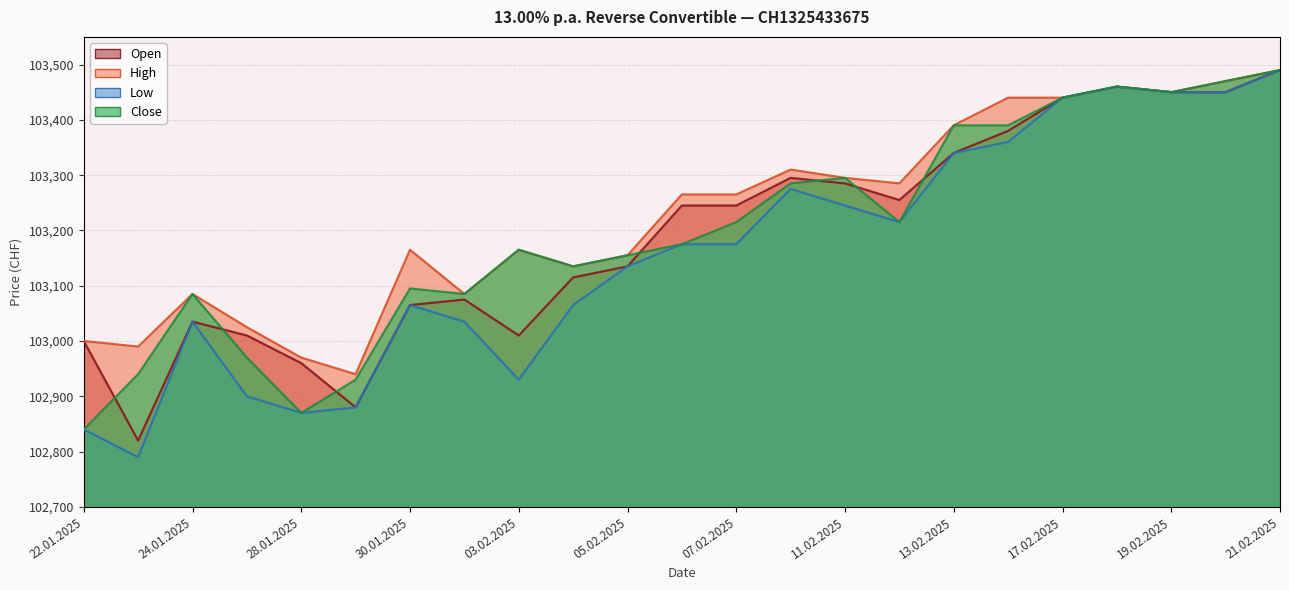

Count the number of data series in this chart.

4